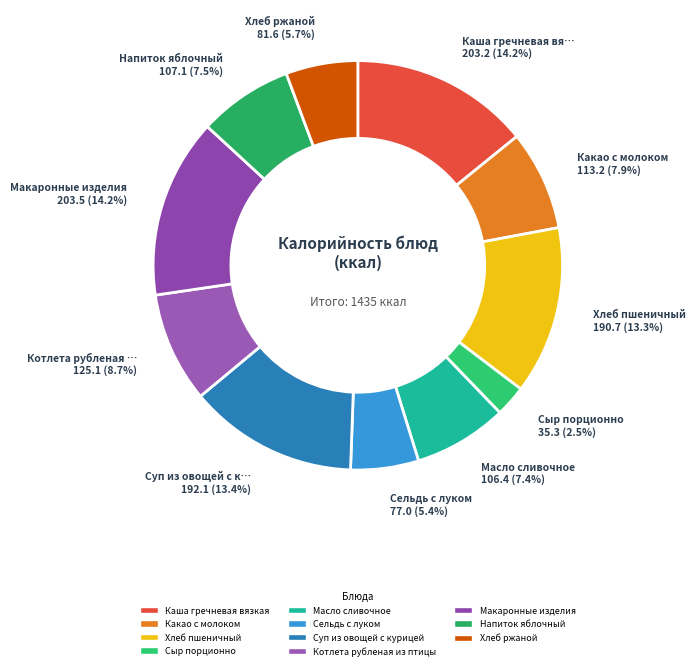

What percentage is the Какао с молоком slice, to the nearest percent?

8%